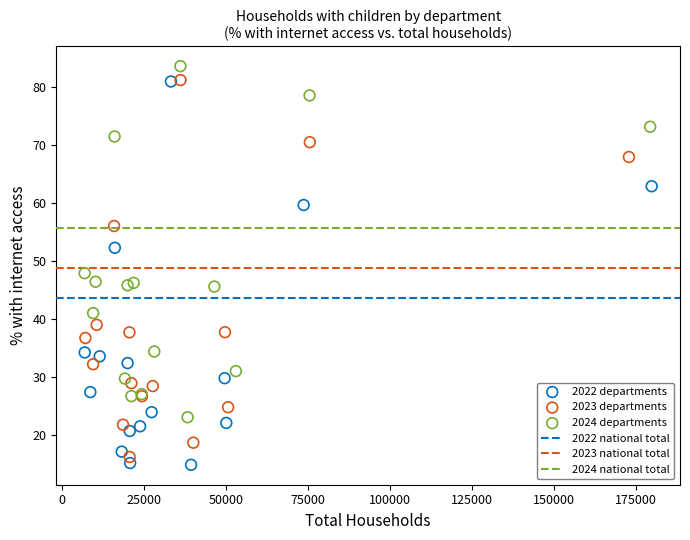

Which series has the largest Y range (max minus min)?

2022 departments